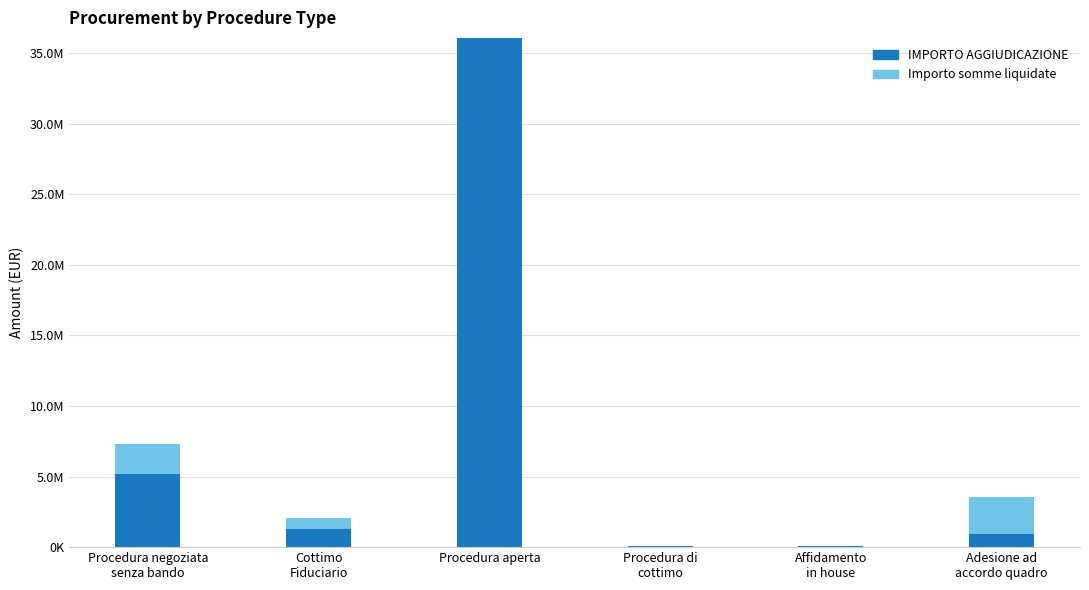

What is the difference between the Importo somme liquidate values at Procedura di
cottimo and Procedura negoziata
senza bando?

2156121.1